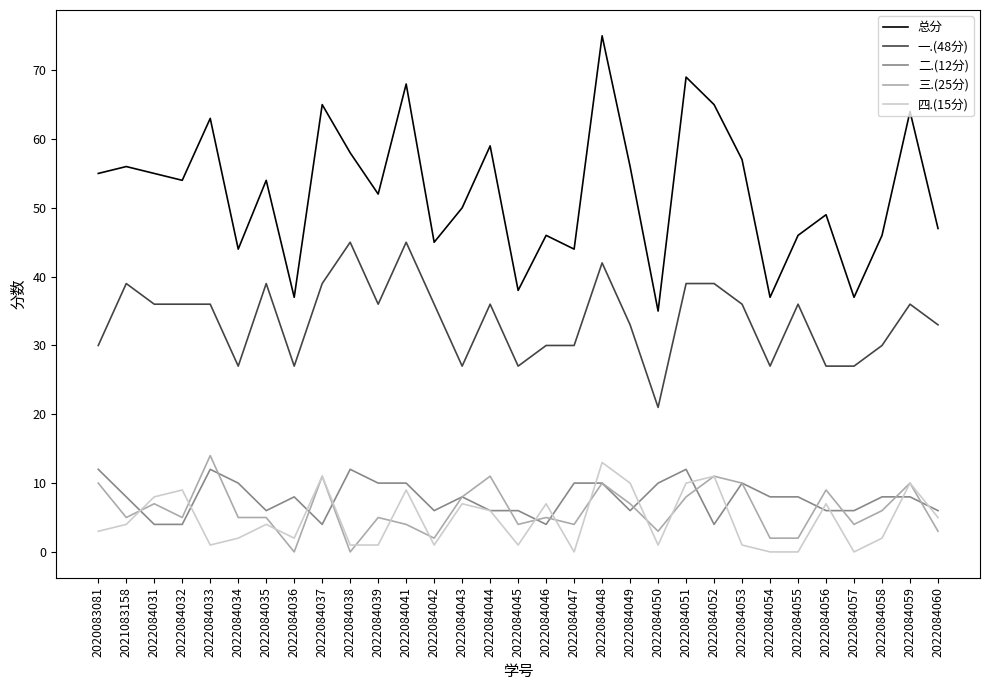

Reading right to left, transcribe all the data shown in this chart.

总分: 2022084060=47	2022084059=64	2022084058=46	2022084057=37	2022084056=49	2022084055=46	2022084054=37	2022084053=57	2022084052=65	2022084051=69	2022084050=35	2022084049=56	2022084048=75	2022084047=44	2022084046=46	2022084045=38	2022084044=59	2022084043=50	2022084042=45	2022084041=68	2022084039=52	2022084038=58	2022084037=65	2022084036=37	2022084035=54	2022084034=44	2022084033=63	2022084032=54	2022084031=55	2021083158=56	2020083081=55
一.(48分): 2022084060=33	2022084059=36	2022084058=30	2022084057=27	2022084056=27	2022084055=36	2022084054=27	2022084053=36	2022084052=39	2022084051=39	2022084050=21	2022084049=33	2022084048=42	2022084047=30	2022084046=30	2022084045=27	2022084044=36	2022084043=27	2022084042=36	2022084041=45	2022084039=36	2022084038=45	2022084037=39	2022084036=27	2022084035=39	2022084034=27	2022084033=36	2022084032=36	2022084031=36	2021083158=39	2020083081=30
二.(12分): 2022084060=6	2022084059=8	2022084058=8	2022084057=6	2022084056=6	2022084055=8	2022084054=8	2022084053=10	2022084052=4	2022084051=12	2022084050=10	2022084049=6	2022084048=10	2022084047=10	2022084046=4	2022084045=6	2022084044=6	2022084043=8	2022084042=6	2022084041=10	2022084039=10	2022084038=12	2022084037=4	2022084036=8	2022084035=6	2022084034=10	2022084033=12	2022084032=4	2022084031=4	2021083158=8	2020083081=12
三.(25分): 2022084060=3	2022084059=10	2022084058=6	2022084057=4	2022084056=9	2022084055=2	2022084054=2	2022084053=10	2022084052=11	2022084051=8	2022084050=3	2022084049=7	2022084048=10	2022084047=4	2022084046=5	2022084045=4	2022084044=11	2022084043=8	2022084042=2	2022084041=4	2022084039=5	2022084038=0	2022084037=11	2022084036=0	2022084035=5	2022084034=5	2022084033=14	2022084032=5	2022084031=7	2021083158=5	2020083081=10
四.(15分): 2022084060=5	2022084059=10	2022084058=2	2022084057=0	2022084056=7	2022084055=0	2022084054=0	2022084053=1	2022084052=11	2022084051=10	2022084050=1	2022084049=10	2022084048=13	2022084047=0	2022084046=7	2022084045=1	2022084044=6	2022084043=7	2022084042=1	2022084041=9	2022084039=1	2022084038=1	2022084037=11	2022084036=2	2022084035=4	2022084034=2	2022084033=1	2022084032=9	2022084031=8	2021083158=4	2020083081=3